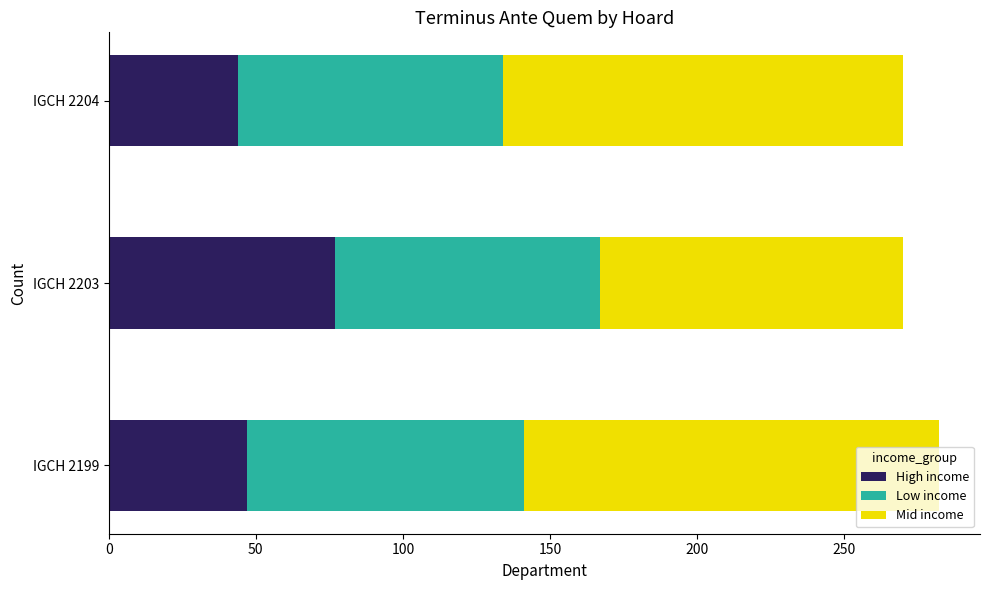

Is it true that High income equals 77 at IGCH 2203?

True